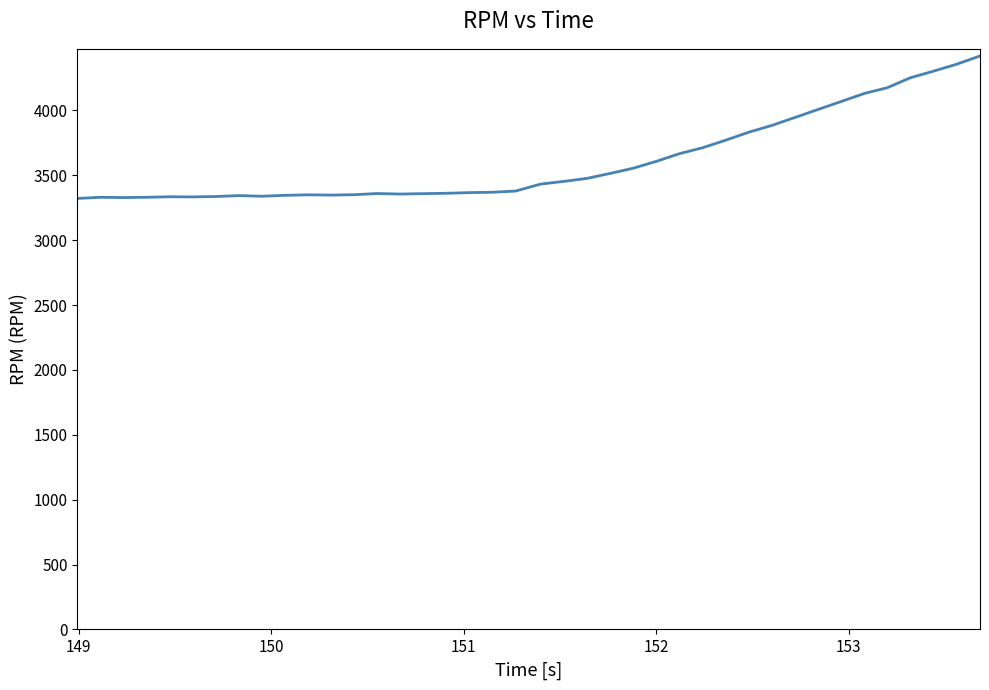

What is the difference between the maximum and minimum values?

1098